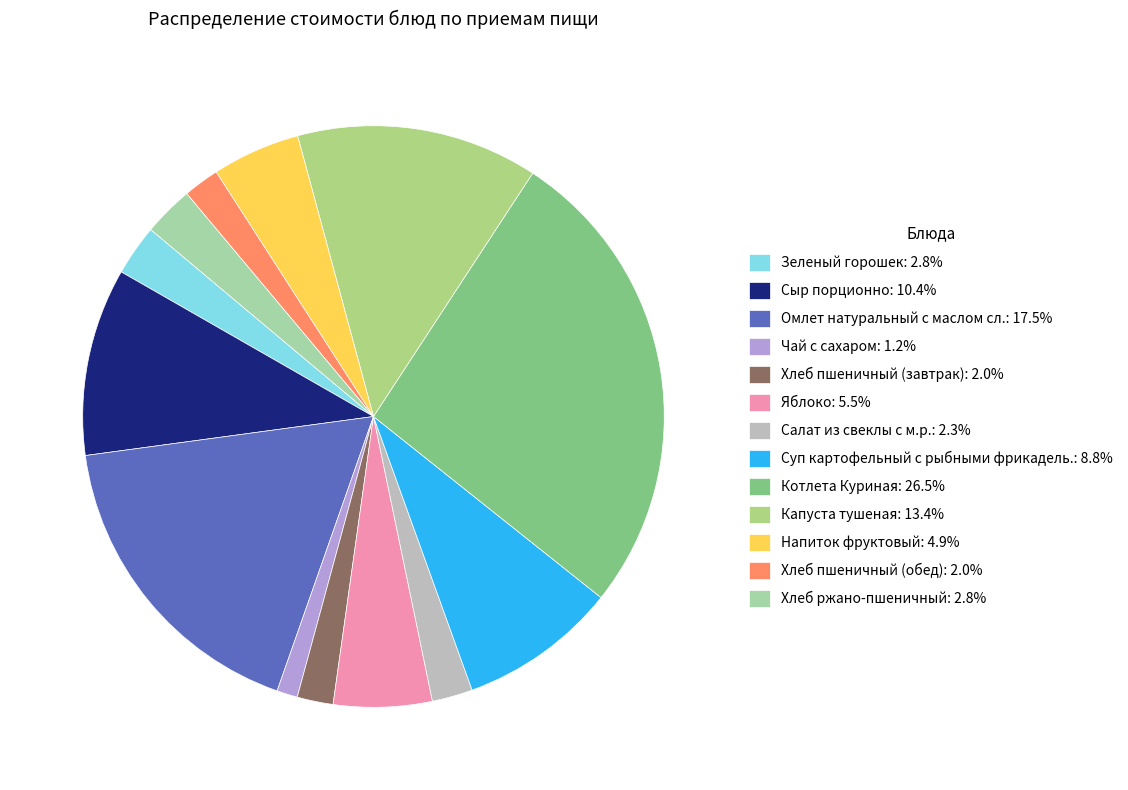

Count the number of slices in the pie.

13